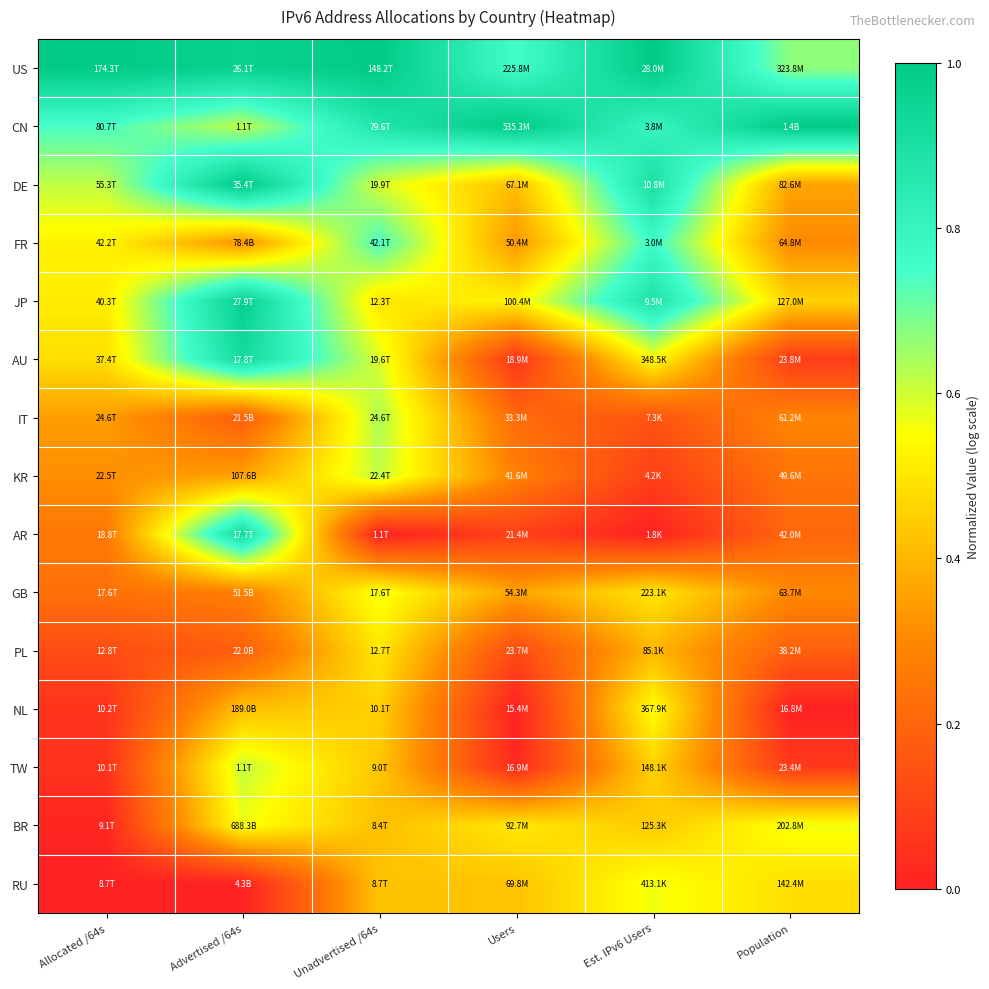

Reading right to left, list all the values displayed in this chart.

US: Population=0.7	Est. IPv6 Users=1.0	Users=0.8	Unadvertised /64s=1.0	Advertised /64s=1.0	Allocated /64s=1.0
CN: Population=1.0	Est. IPv6 Users=0.8	Users=1.0	Unadvertised /64s=0.9	Advertised /64s=0.6	Allocated /64s=0.7
DE: Population=0.4	Est. IPv6 Users=0.9	Users=0.4	Unadvertised /64s=0.6	Advertised /64s=1.0	Allocated /64s=0.6
FR: Population=0.3	Est. IPv6 Users=0.8	Users=0.3	Unadvertised /64s=0.7	Advertised /64s=0.3	Allocated /64s=0.5
JP: Population=0.5	Est. IPv6 Users=0.9	Users=0.5	Unadvertised /64s=0.5	Advertised /64s=1.0	Allocated /64s=0.5
AU: Population=0.1	Est. IPv6 Users=0.5	Users=0.1	Unadvertised /64s=0.6	Advertised /64s=0.9	Allocated /64s=0.5
IT: Population=0.3	Est. IPv6 Users=0.1	Users=0.2	Unadvertised /64s=0.6	Advertised /64s=0.2	Allocated /64s=0.3
KR: Population=0.2	Est. IPv6 Users=0.1	Users=0.3	Unadvertised /64s=0.6	Advertised /64s=0.4	Allocated /64s=0.3
AR: Population=0.2	Est. IPv6 Users=0.0	Users=0.1	Unadvertised /64s=0.0	Advertised /64s=0.9	Allocated /64s=0.3
GB: Population=0.3	Est. IPv6 Users=0.5	Users=0.4	Unadvertised /64s=0.6	Advertised /64s=0.3	Allocated /64s=0.2
PL: Population=0.2	Est. IPv6 Users=0.4	Users=0.1	Unadvertised /64s=0.5	Advertised /64s=0.2	Allocated /64s=0.1
NL: Population=0.0	Est. IPv6 Users=0.6	Users=0.0	Unadvertised /64s=0.5	Advertised /64s=0.4	Allocated /64s=0.1
TW: Population=0.1	Est. IPv6 Users=0.5	Users=0.0	Unadvertised /64s=0.4	Advertised /64s=0.6	Allocated /64s=0.0
BR: Population=0.6	Est. IPv6 Users=0.4	Users=0.5	Unadvertised /64s=0.4	Advertised /64s=0.6	Allocated /64s=0.0
RU: Population=0.5	Est. IPv6 Users=0.6	Users=0.4	Unadvertised /64s=0.4	Advertised /64s=0.0	Allocated /64s=0.0